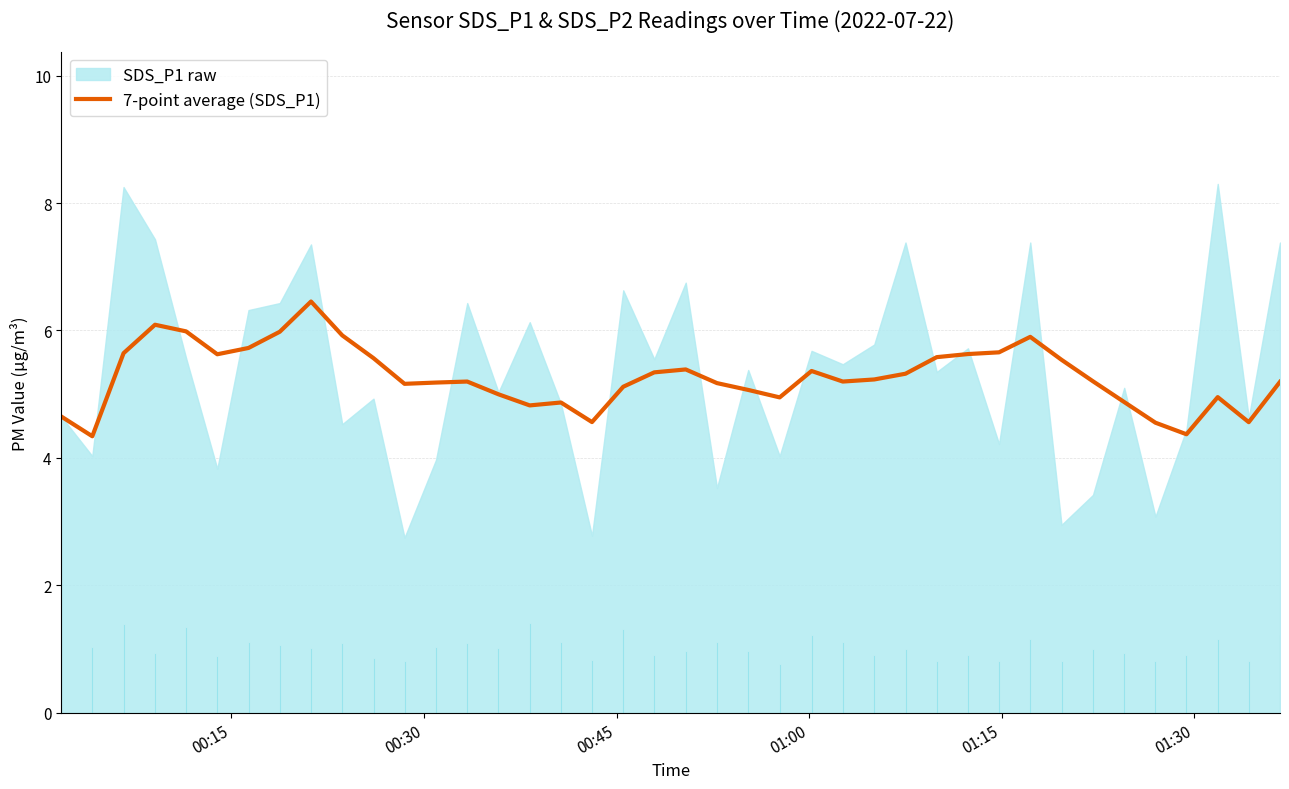

What is the value of the 2nd point from the left?

4.3